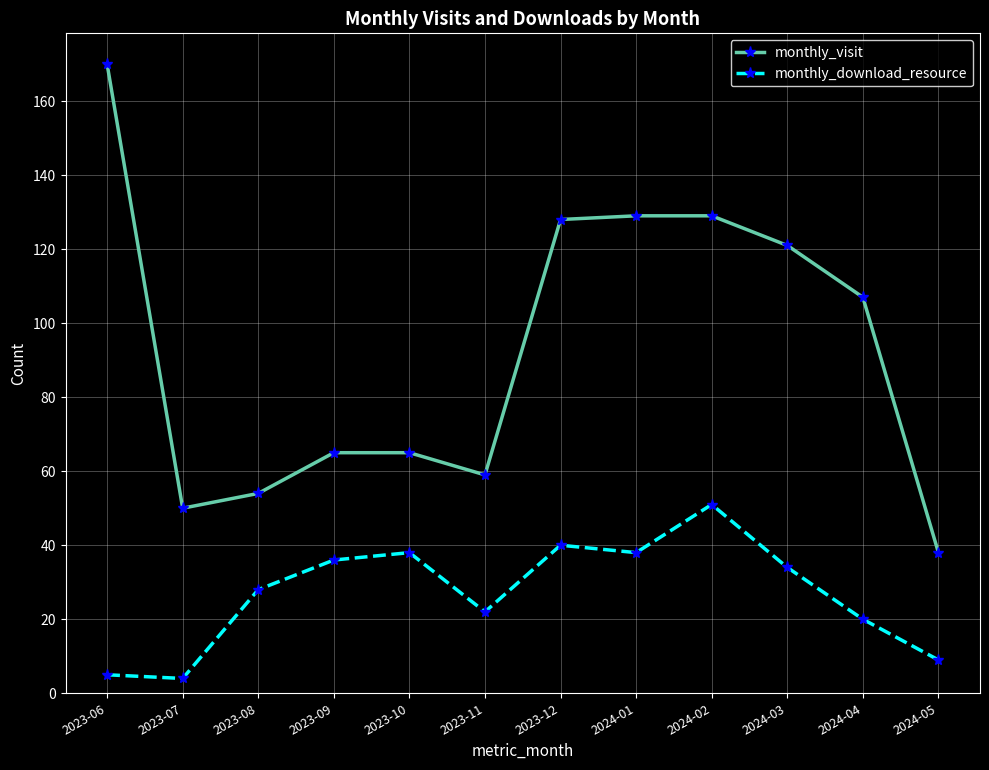

Does the chart have visible grid lines?

Yes